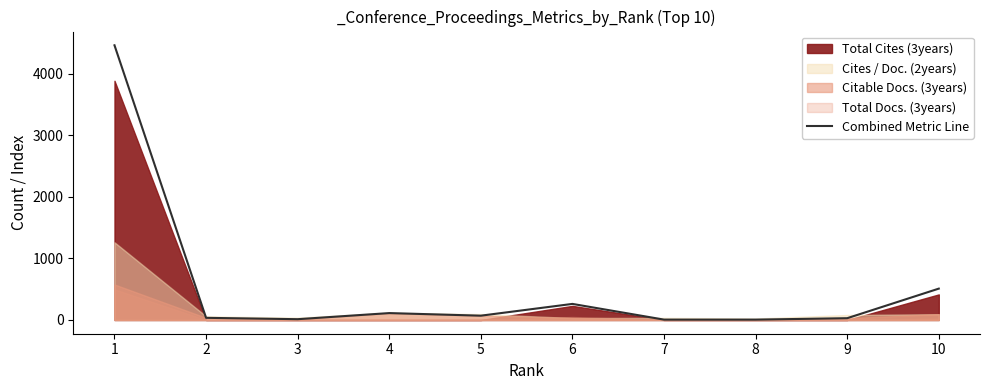

Which category has the highest value across all series?

1